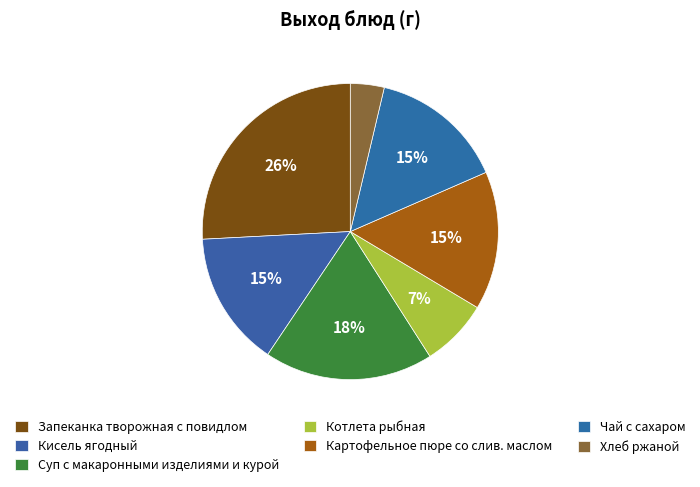

How many segments does this pie chart have?

7